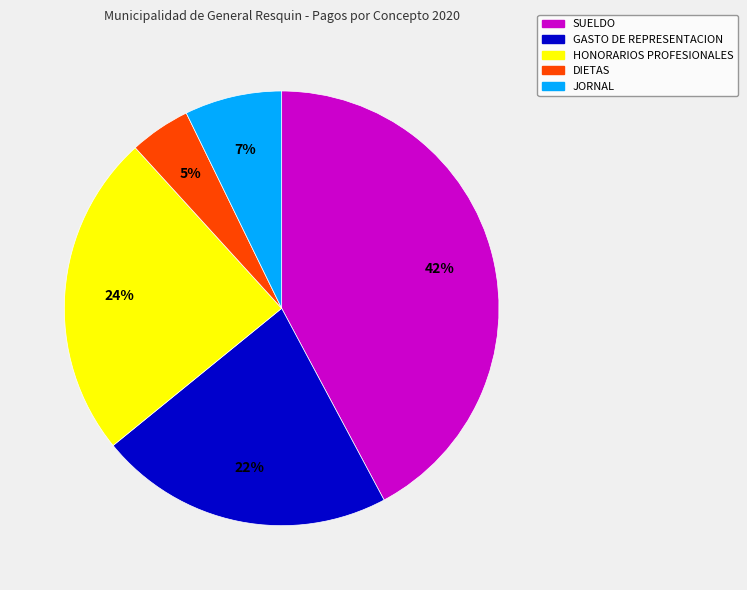

To the nearest percent, what percentage of the pie is JORNAL?

7%